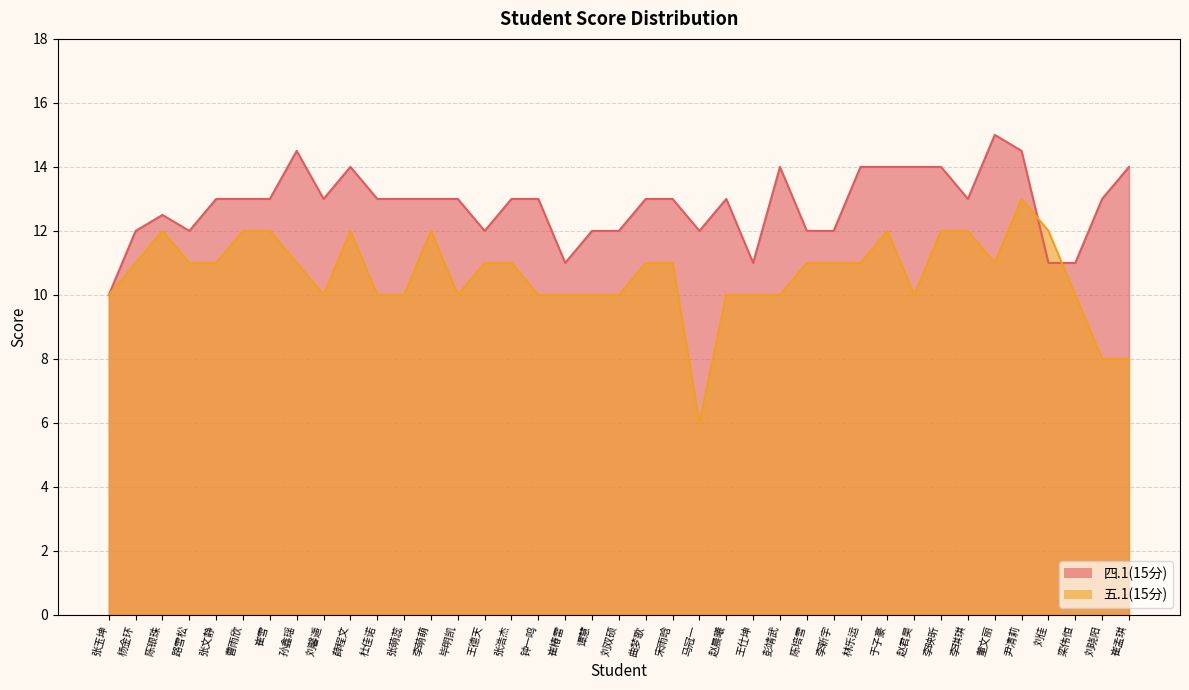

Is the value of 五.1(15分) at 张萌蕊 greater than the value of 四.1(15分) at 杨金环?

No